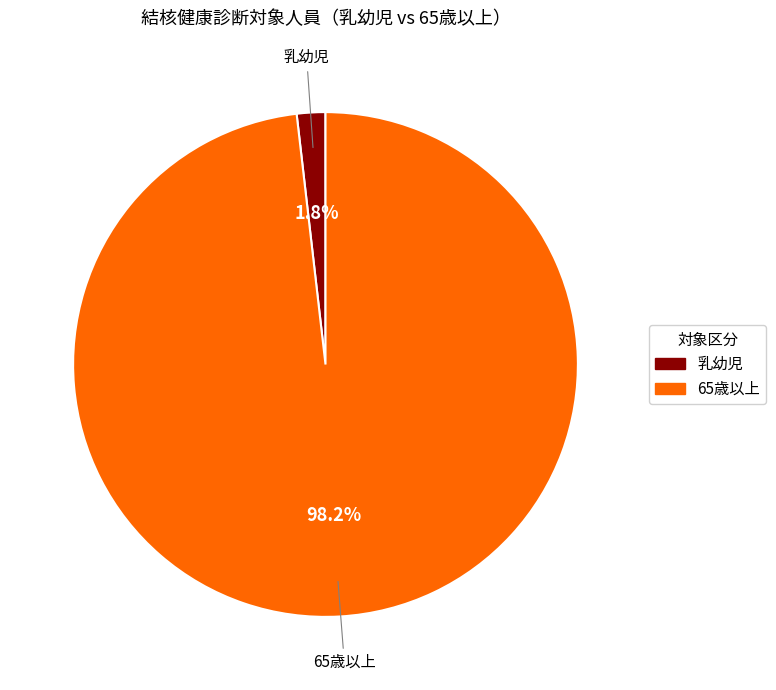

Does any single category account for the majority?

Yes